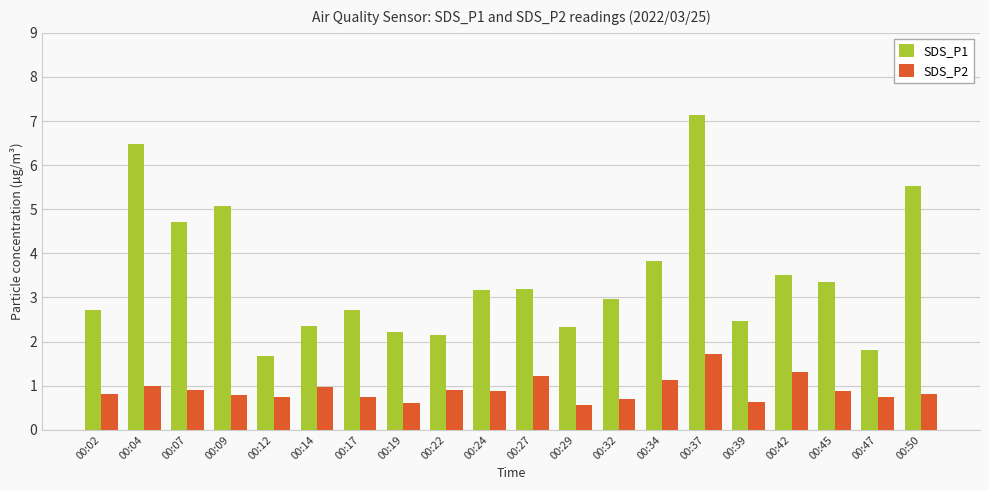

How many bars are there in total?

40